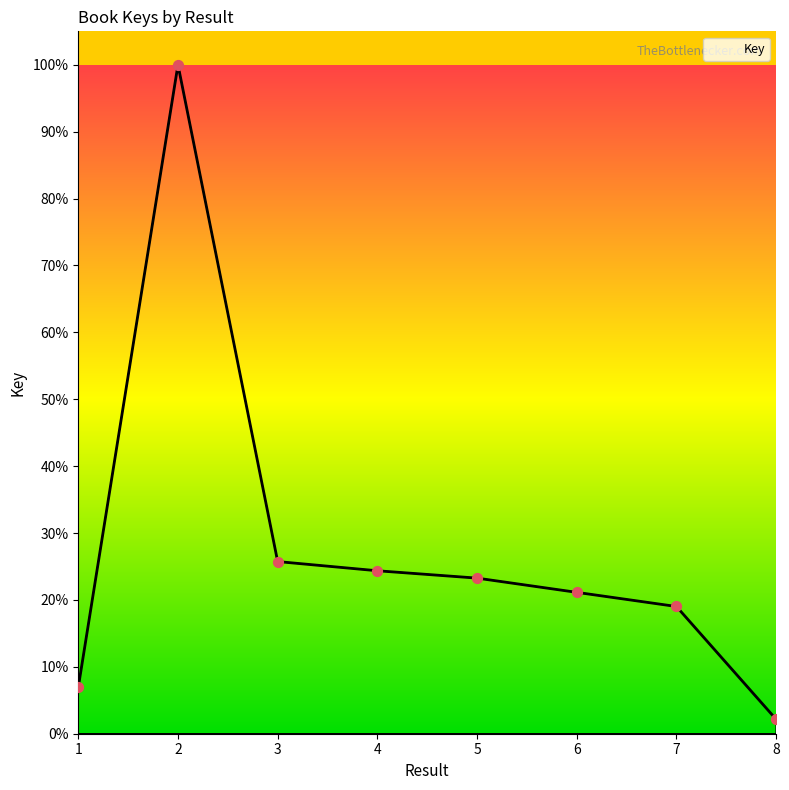

What is the change in value from 2 to 4?

-1618439112